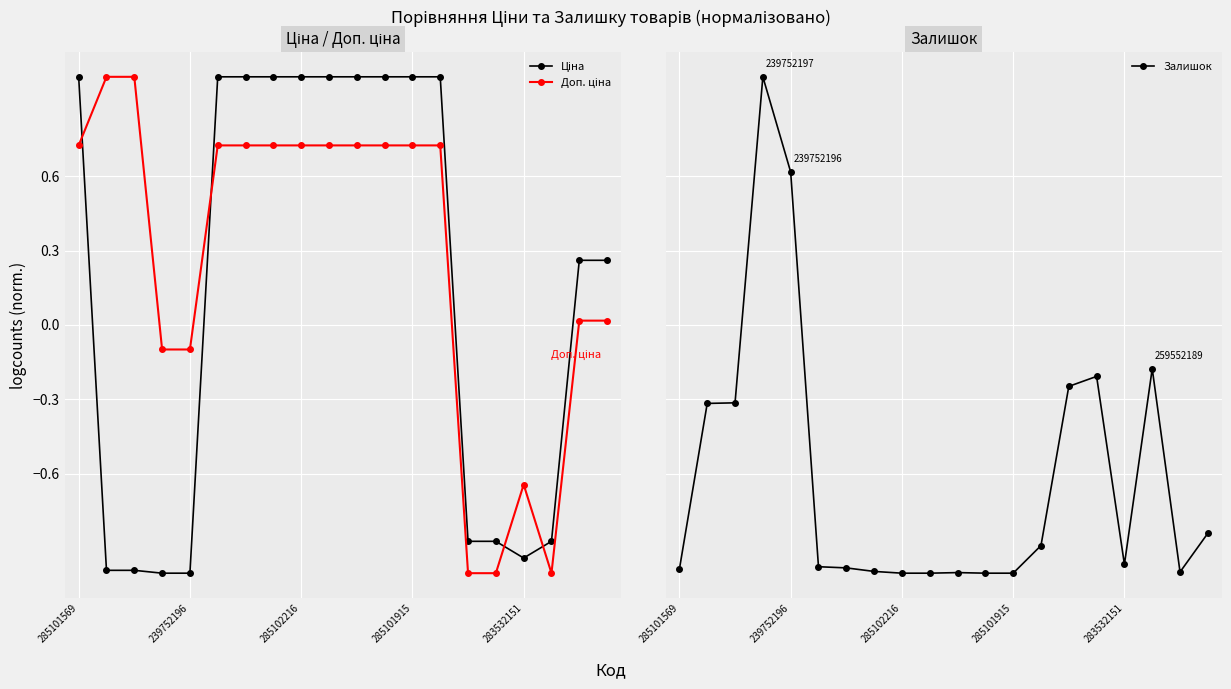

What is the value of the Залишок point at the 15th from the left?

-0.2